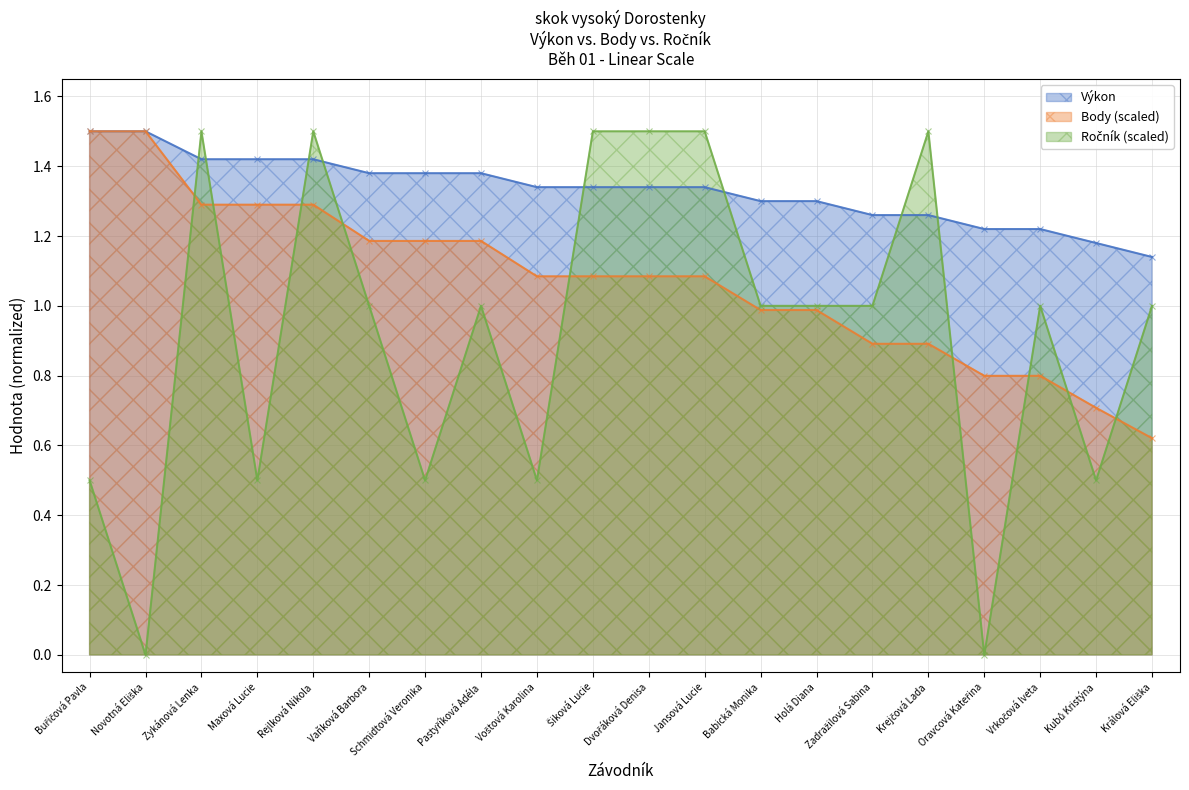

What are all the series names shown in the legend?

Výkon, Body, Ročník